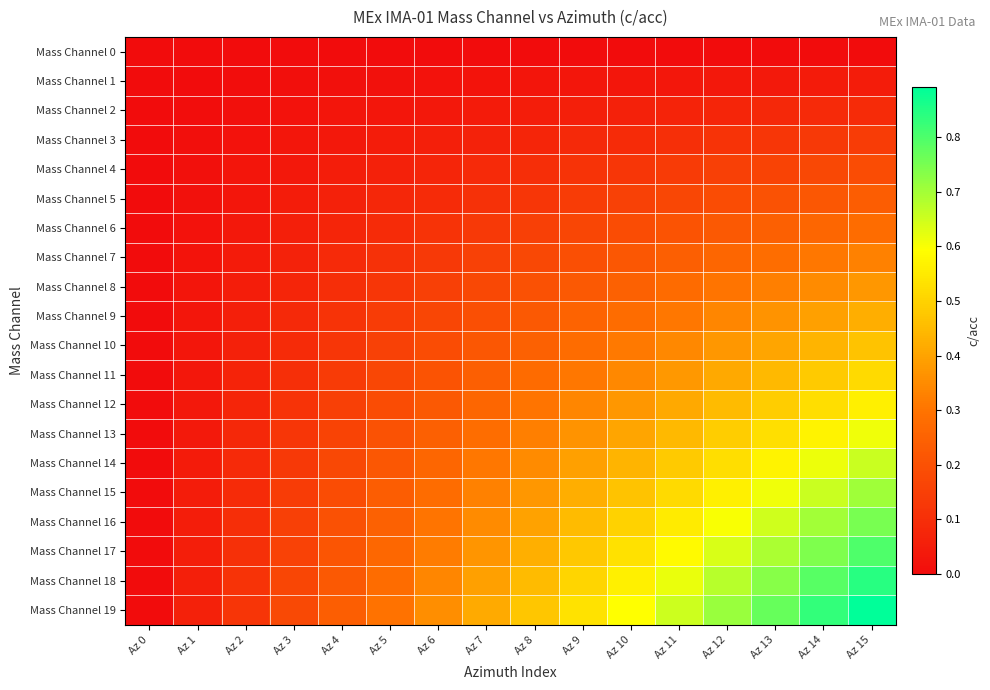

Which has a higher value, Az 8 or Az 3?

Az 8